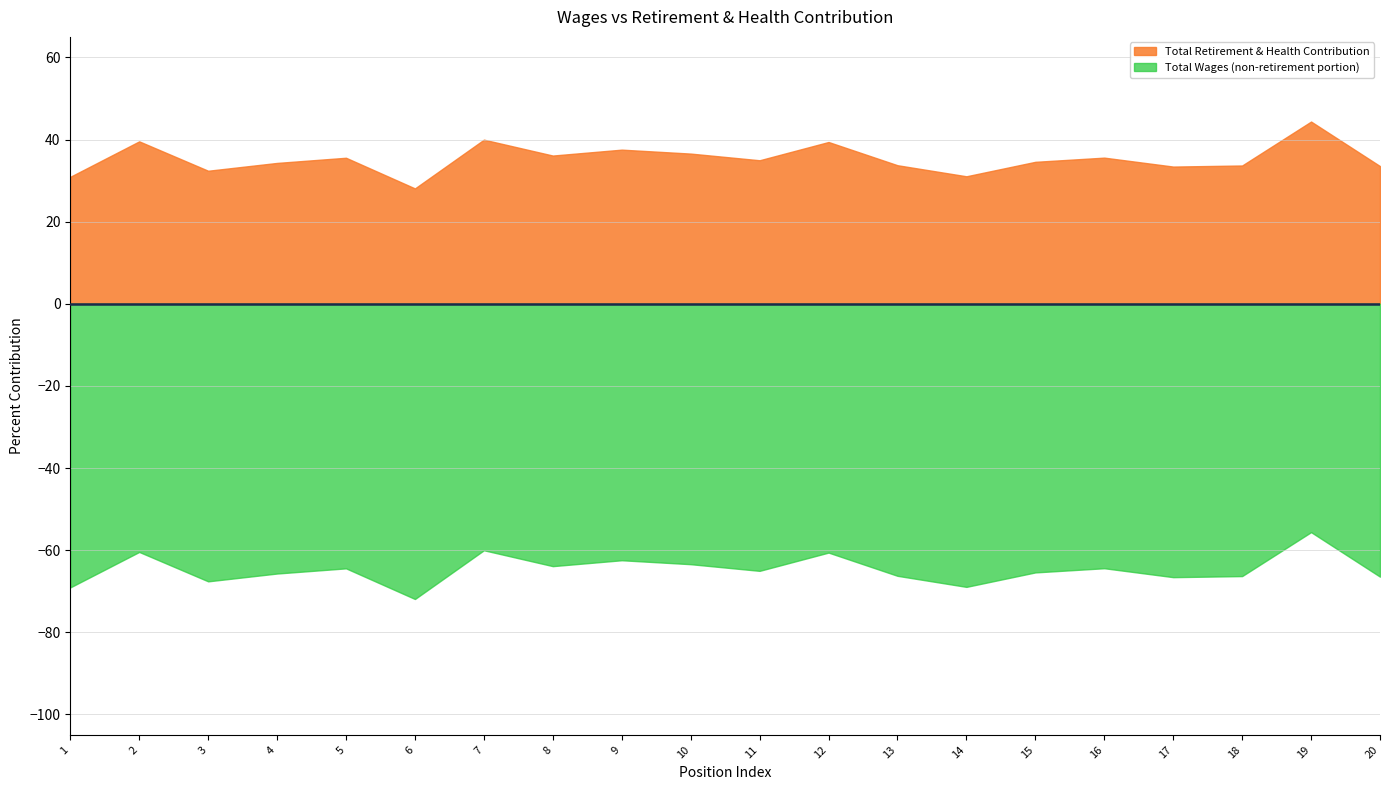

Rank the series at 4 from highest to lowest value.

Total Retirement & Health Contribution, Total Wages (non-retirement portion)